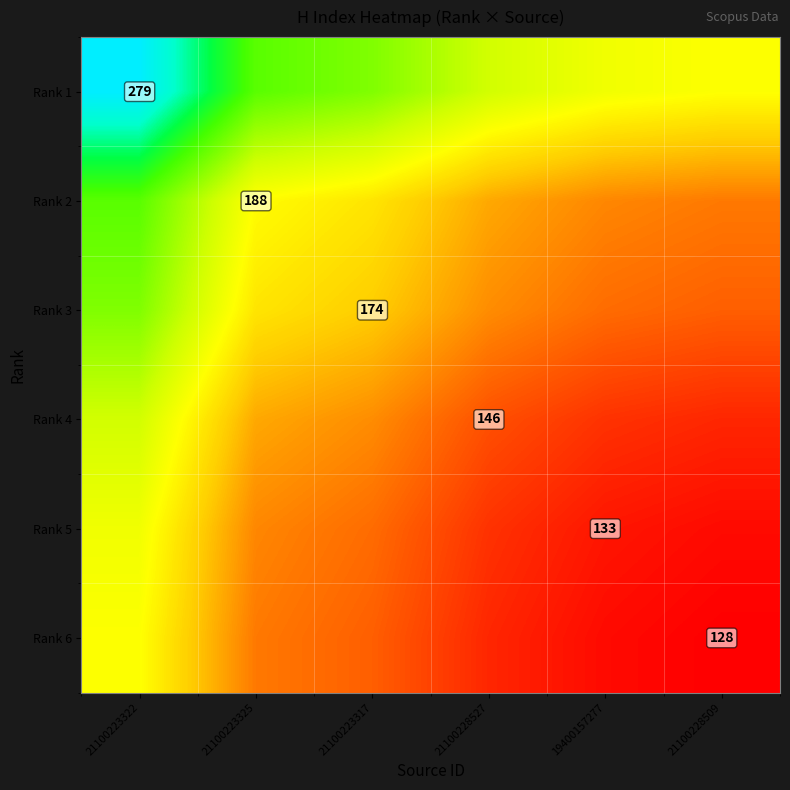

Is the value of Rank 3 at 21100223317 greater than the value of Rank 2 at 21100223325?

No